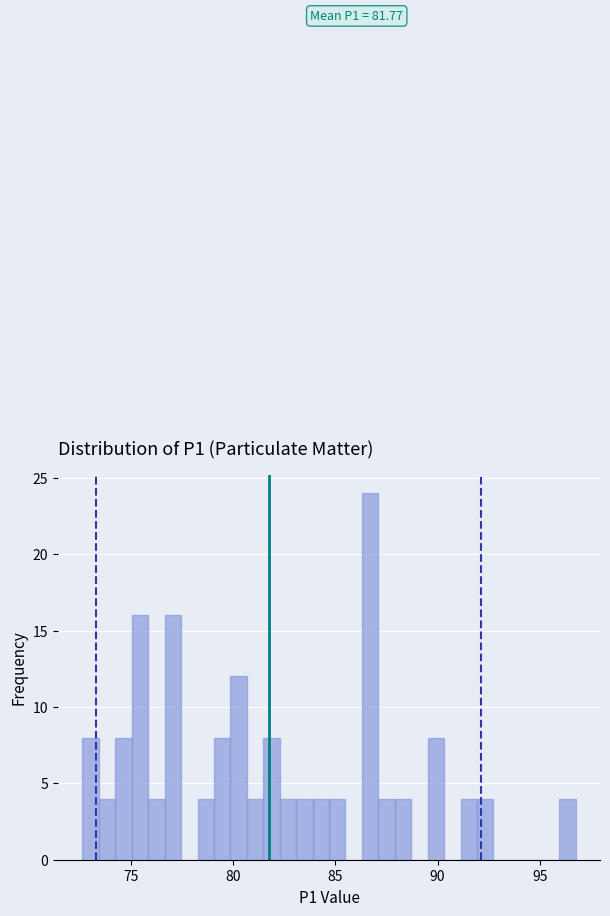

Around what value on the x-axis is the tallest bar? Give the approximate position of its centre, as read against the axis.

86.5